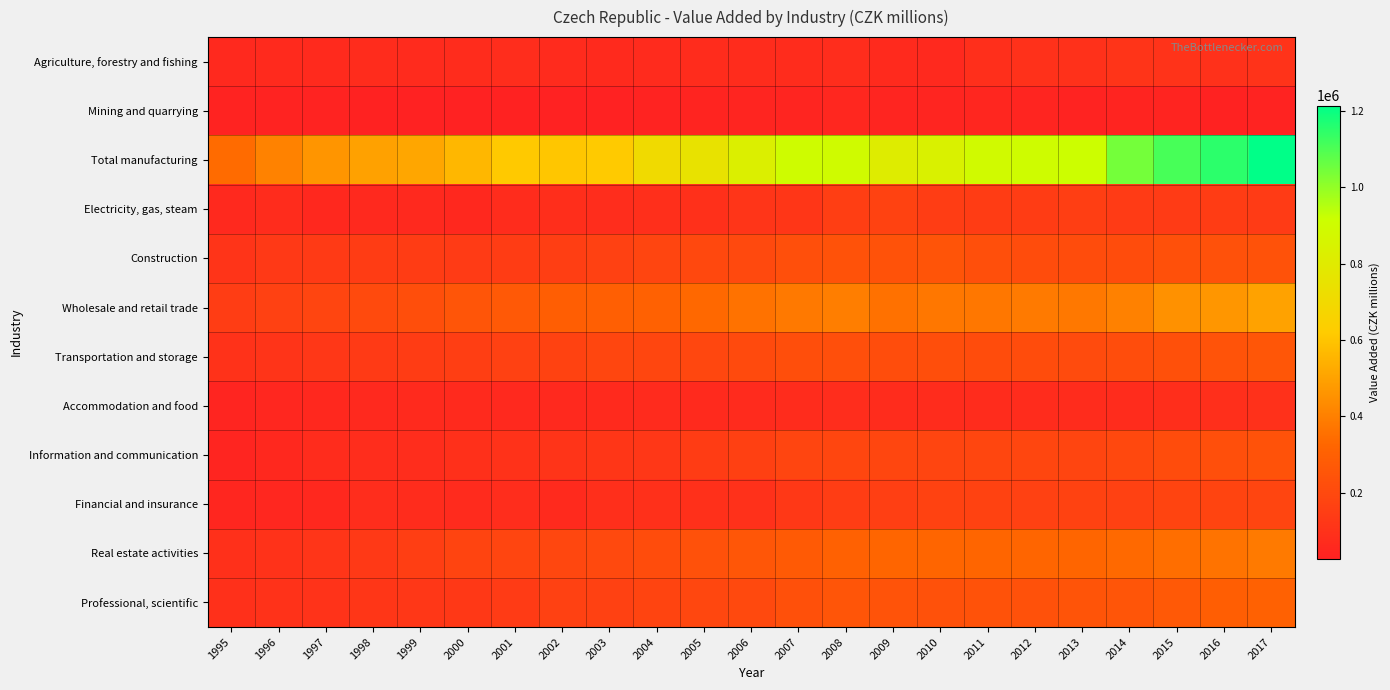

Reading left to right, what are all the values shown in this chart?

Agriculture, forestry and fishing: 1995=62863	1996=65840	1997=64956	1998=72911	1999=69999	2000=74124	2001=77204	2002=68730	2003=66401	2004=70590	2005=72222	2006=72815	2007=75412	2008=77867	2009=64549	2010=60210	2011=86632	2012=95396	2013=98504	2014=106720	2015=102390	2016=98456	2017=103862
Mining and quarrying: 1995=32912	1996=34225	1997=33442	1998=31595	1999=27652	2000=27100	2001=29607	2002=29373	2003=27570	2004=33684	2005=36890	2006=41811	2007=44885	2008=50968	2009=43693	2010=45048	2011=48181	2012=42979	2013=31957	2014=39274	2015=37658	2016=29855	2017=33110
Total manufacturing: 1995=341556	1996=409216	1997=461072	1998=495876	1999=511590	2000=561848	2001=613147	2002=602283	2003=617456	2004=704046	2005=752144	2006=827317	2007=901725	2008=894597	2009=812444	2010=840039	2011=889814	2012=902251	2013=911016	2014=1043300	2015=1108858	2016=1150435	2017=1214522
Electricity, gas, steam: 1995=63718	1996=74054	1997=59455	1998=61474	1999=63853	2000=58150	2001=71405	2002=81366	2003=79870	2004=87597	2005=93777	2006=111928	2007=119242	2008=150176	2009=170887	2010=145987	2011=142695	2012=145347	2013=151770	2014=137258	2015=140369	2016=141019	2017=140364
Construction: 1995=109220	1996=132387	1997=135635	1998=145376	1999=141340	2000=138062	2001=143959	2002=153458	2003=165567	2004=183628	2005=197035	2006=203236	2007=225682	2008=239279	2009=239153	2010=246085	2011=224714	2012=213612	2013=210879	2014=214628	2015=232259	2016=235038	2017=241022
Wholesale and retail trade: 1995=149894	1996=164121	1997=180954	1998=203831	1999=222544	2000=251921	2001=271465	2002=289469	2003=294816	2004=306079	2005=332342	2006=363068	2007=381899	2008=394361	2009=357472	2010=375092	2011=376540	2012=383154	2013=377535	2014=403612	2015=449382	2016=465991	2017=502501
Transportation and storage: 1995=100591	1996=108560	1997=120849	1998=134679	1999=145192	2000=152960	2001=166444	2002=170741	2003=186018	2004=189011	2005=190395	2006=205961	2007=224104	2008=227232	2009=215607	2010=220956	2011=212741	2012=211471	2013=209301	2014=217799	2015=233344	2016=244438	2017=258148
Accommodation and food: 1995=45638	1996=52992	1997=58950	1998=62952	1999=65316	2000=65338	2001=63649	2002=63719	2003=66488	2004=70693	2005=64212	2006=67429	2007=75532	2008=76339	2009=73256	2010=72105	2011=73167	2012=71774	2013=72104	2014=72975	2015=81488	2016=85760	2017=95986
Information and communication: 1995=42838	1996=55484	1997=72295	1998=76839	1999=80291	2000=91027	2001=99625	2002=109714	2003=119162	2004=123842	2005=142751	2006=160416	2007=181333	2008=188625	2009=188903	2010=183851	2011=187848	2012=186241	2013=184493	2014=195666	2015=212187	2016=224418	2017=238722
Financial and insurance: 1995=48096	1996=52793	1997=56635	1998=78268	1999=74805	2000=68020	2001=77877	2002=65549	2003=86365	2004=91575	2005=93330	2006=98842	2007=126303	2008=149387	2009=158919	2010=169072	2011=168816	2012=164197	2013=170694	2014=168093	2015=177087	2016=179075	2017=181323
Real estate activities: 1995=92345	1996=100807	1997=115096	1998=132922	1999=151012	2000=175866	2001=183444	2002=193714	2003=201688	2004=214532	2005=236379	2006=254559	2007=274638	2008=304674	2009=321487	2010=322291	2011=320048	2012=319377	2013=321564	2014=333741	2015=348276	2016=364100	2017=386379
Professional, scientific: 1995=91472	1996=100618	1997=104702	1998=115507	1999=120824	2000=126884	2001=138791	2002=164743	2003=164740	2004=179339	2005=190179	2006=202722	2007=231226	2008=253528	2009=243788	2010=237102	2011=238413	2012=237032	2013=246524	2014=253363	2015=271677	2016=292476	2017=307189